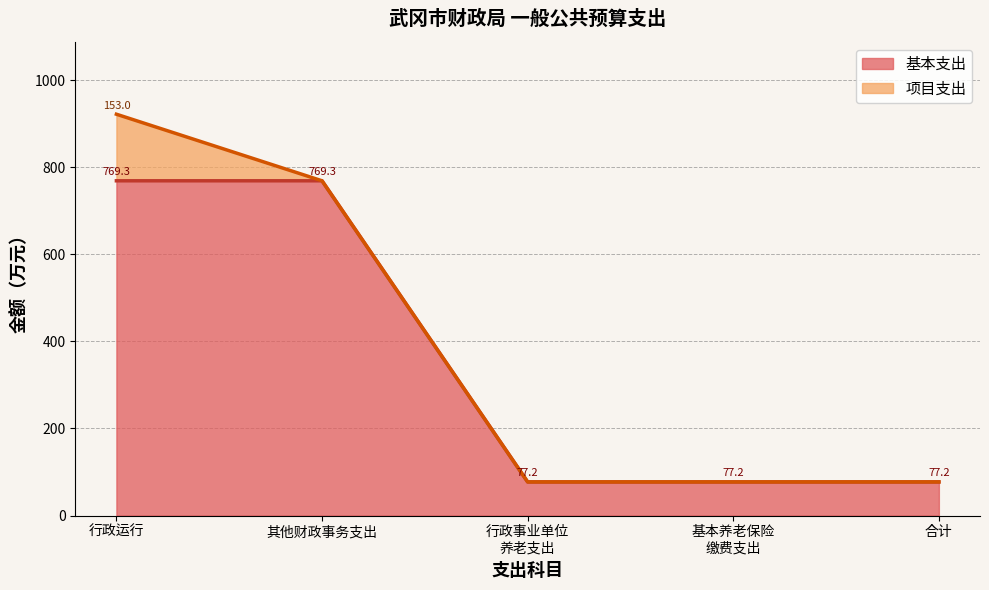

Which has a higher value, 行政运行 or 其他财政事务支出?

行政运行